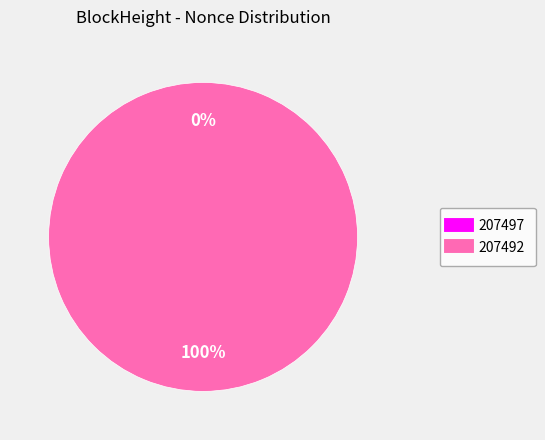

The 207492 slice represents 99% of the pie. True or false?

False